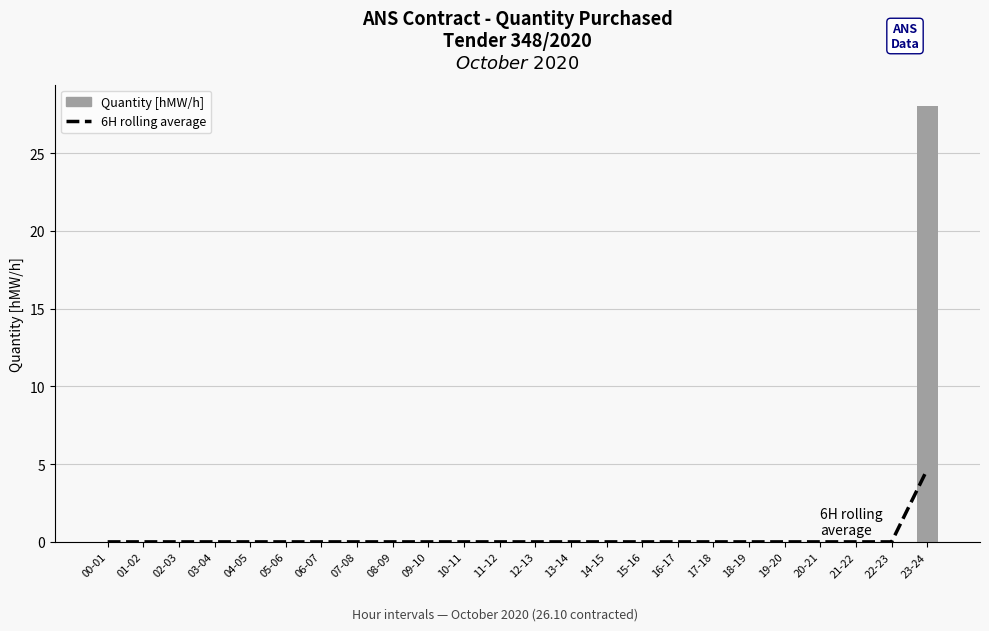

At how many categories does at least one series exceed 24?

1